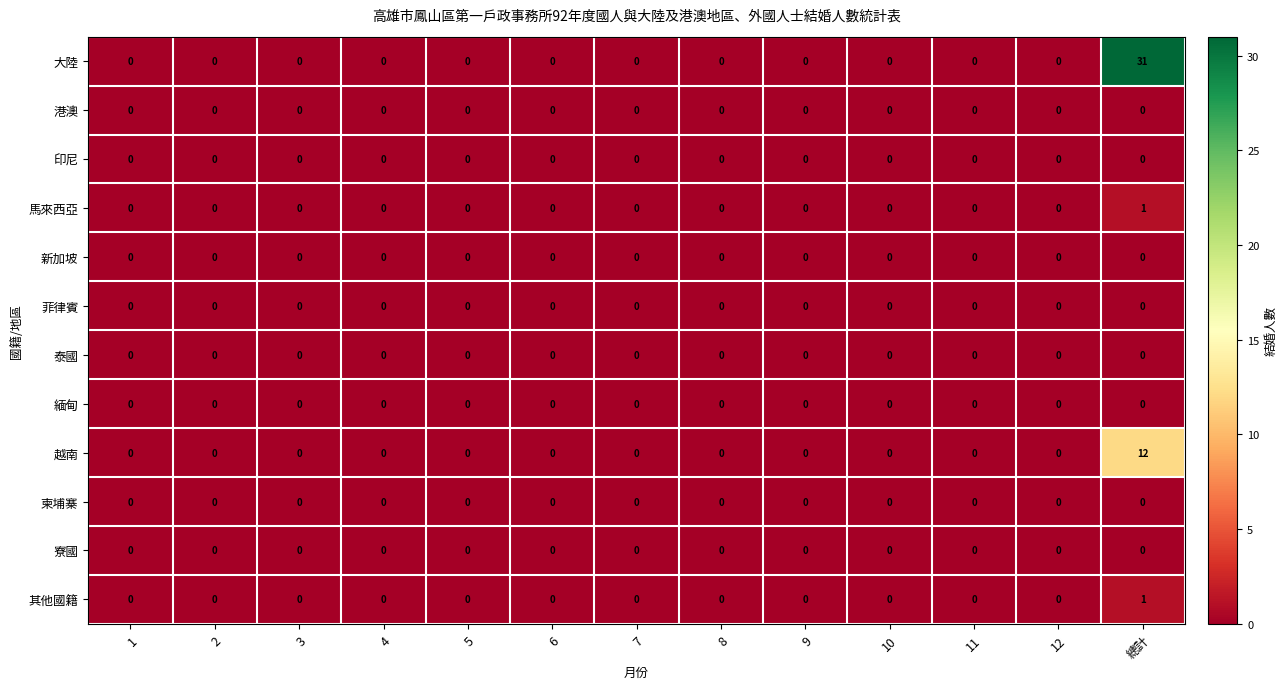

At which category is the sum across all series the highest?

總計